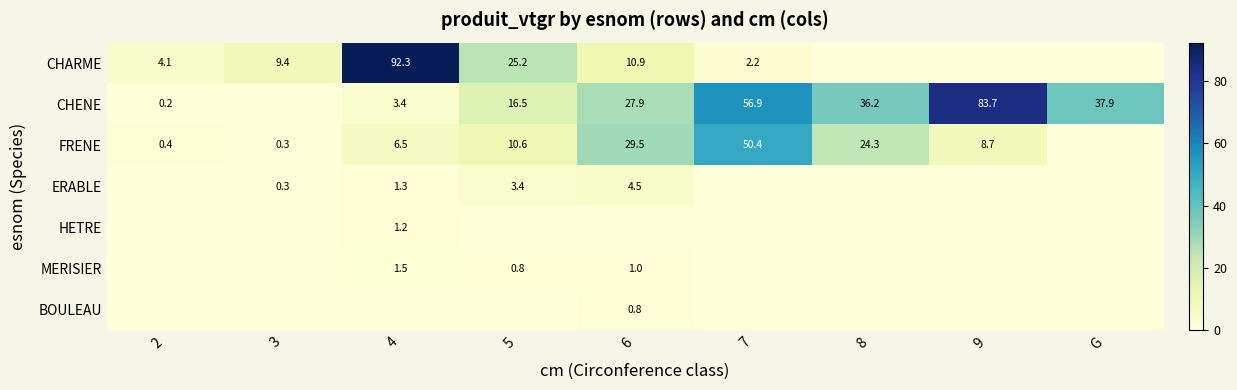

The MERISIER series shows 1.0 at 6. True or false?

True